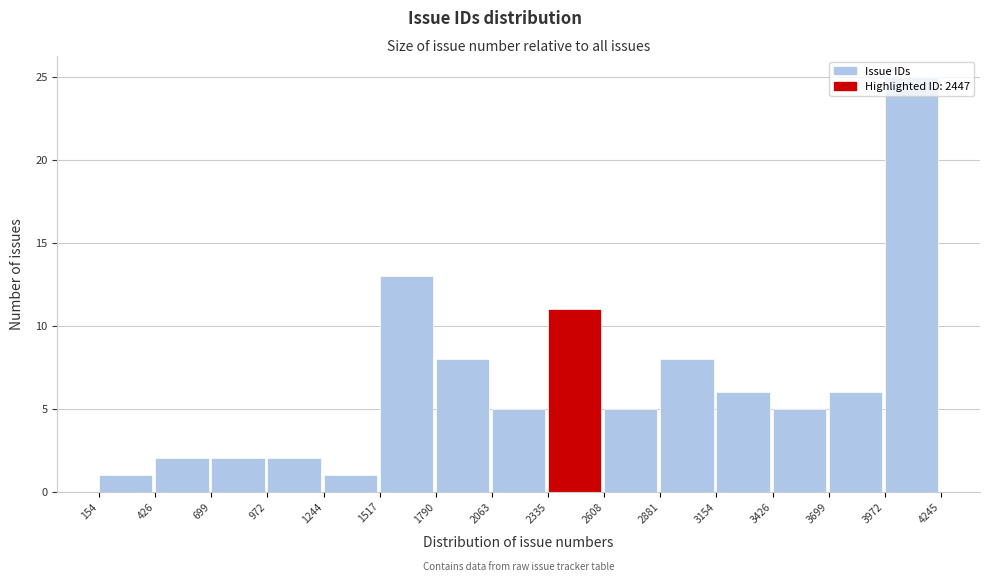

How tall is the bar that spans 3426 to 3699 on the x-axis? The values are not printed on the chart, so give them approximately, as read against the axis.

5